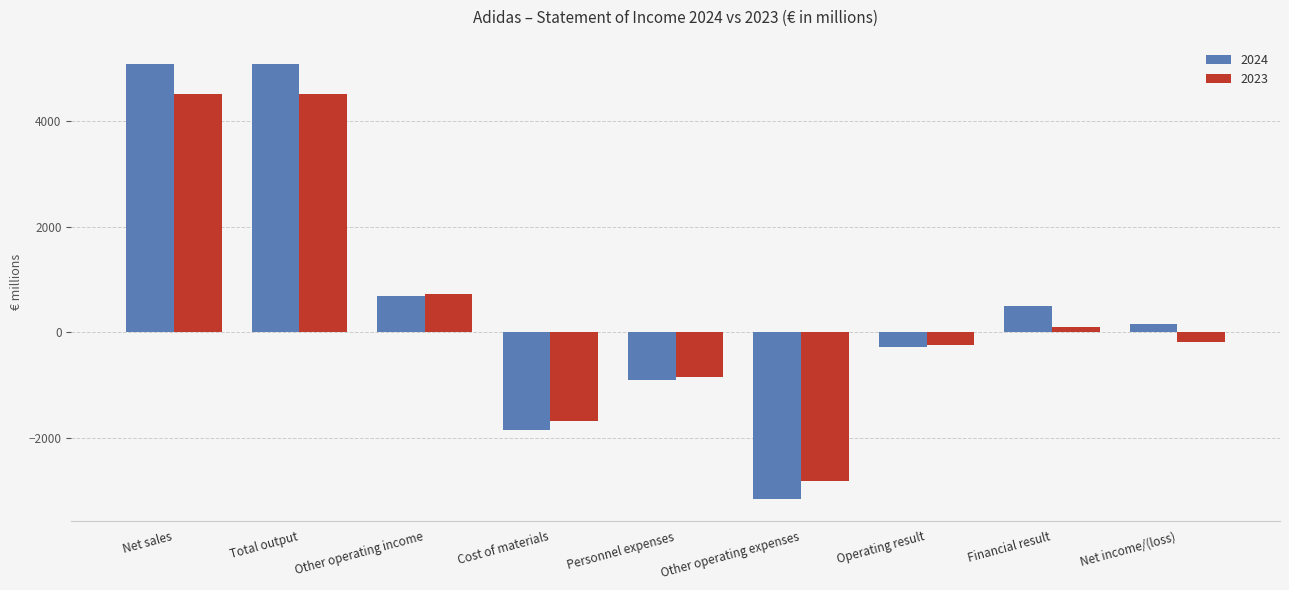

The value of 2023 at Personnel expenses is -852. True or false?

True